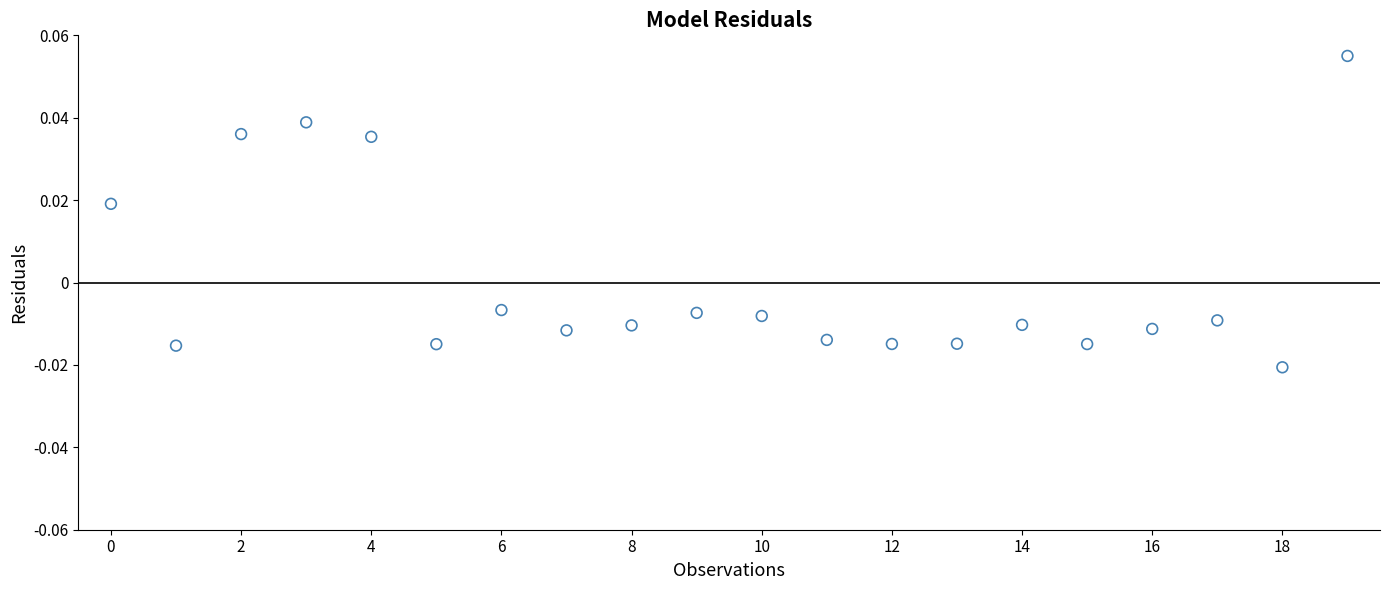

How many points are shown in the scatter plot?

20